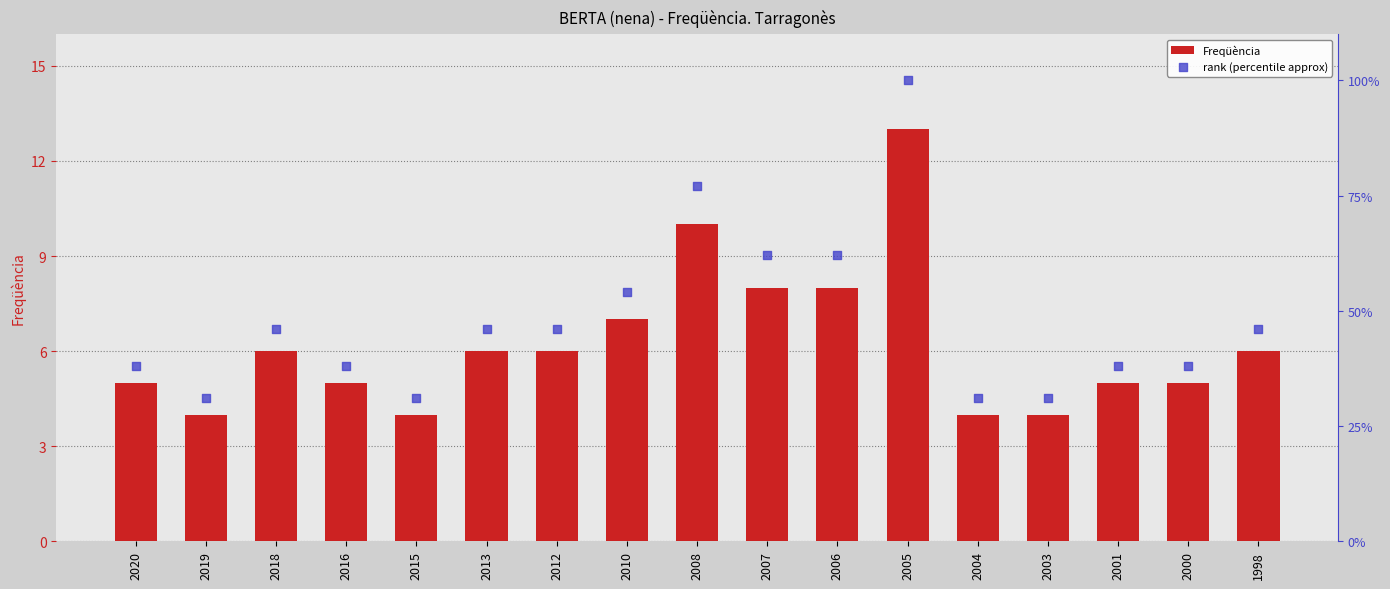

What is the total value across all series at 2005?

113